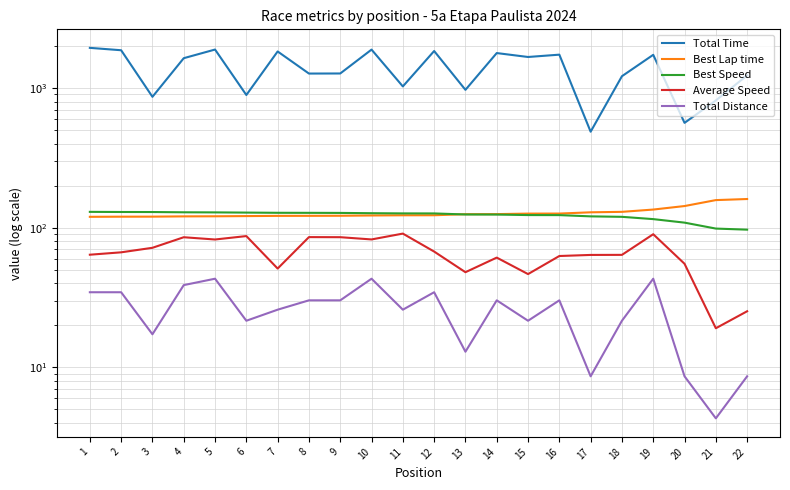

What is the average value of the Average Speed series?

66.1